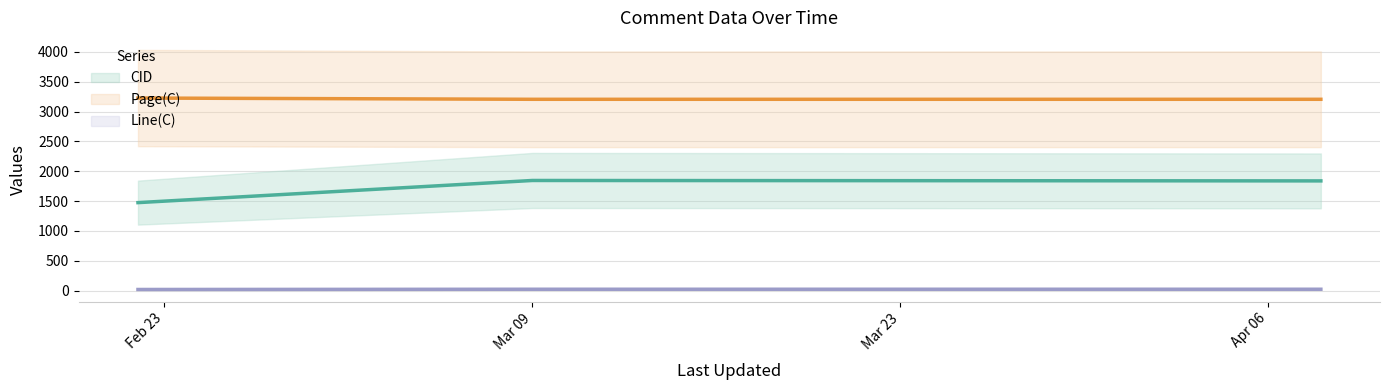

What is the sum of the CID values at 2022-02-22 and 2022-04-08?

3314